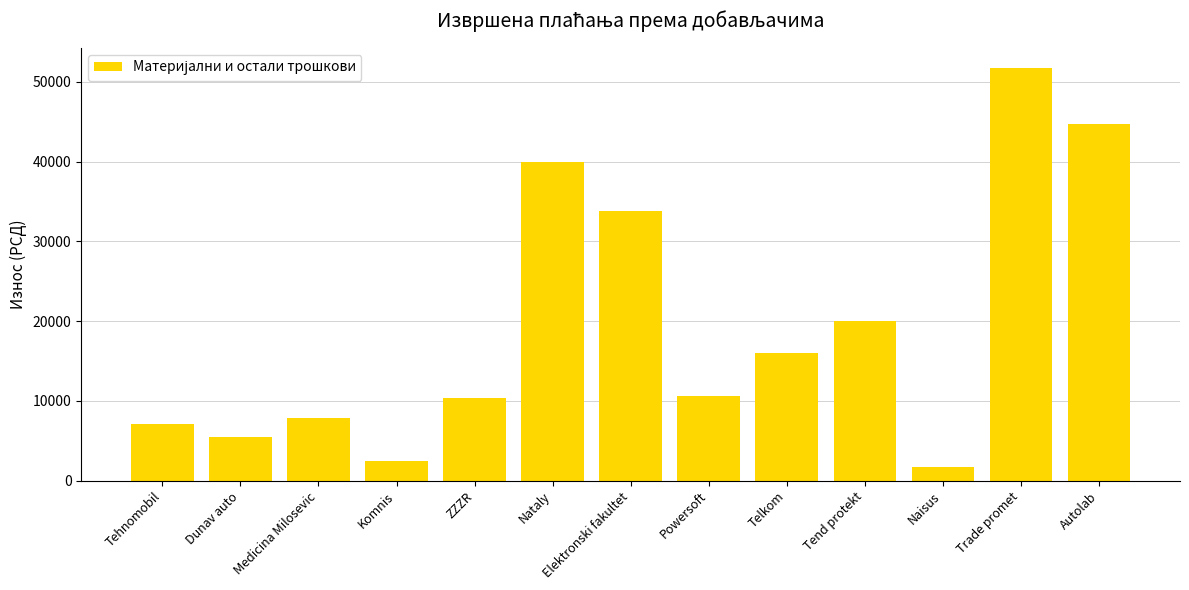

What is the difference between the second highest and second lowest values?

42290.7